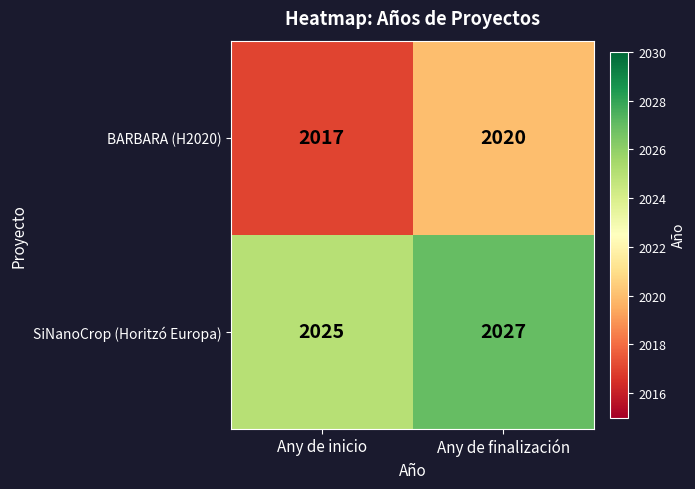

What is the sum of the BARBARA (H2020) values at Any de inicio and Any de finalización?

4037